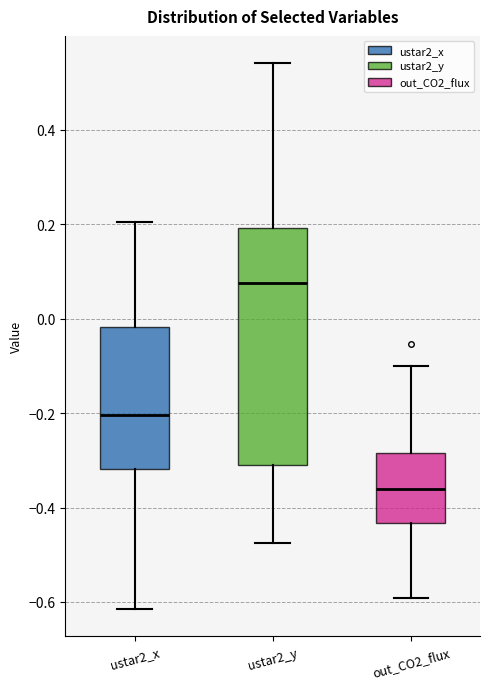

Reading left to right, read every box against the y-axis: the position of its median line, the range the box covers, and the ends of its whiskers. The values are not printed on the chart, so give them approximately, as read against the axis.

ustar2_x: median -0.20, box -0.32 to -0.02, whiskers -0.62 to 0.20
ustar2_y: median 0.08, box -0.30 to 0.20, whiskers -0.48 to 0.54
out_CO2_flux: median -0.36, box -0.44 to -0.28, whiskers -0.60 to -0.10